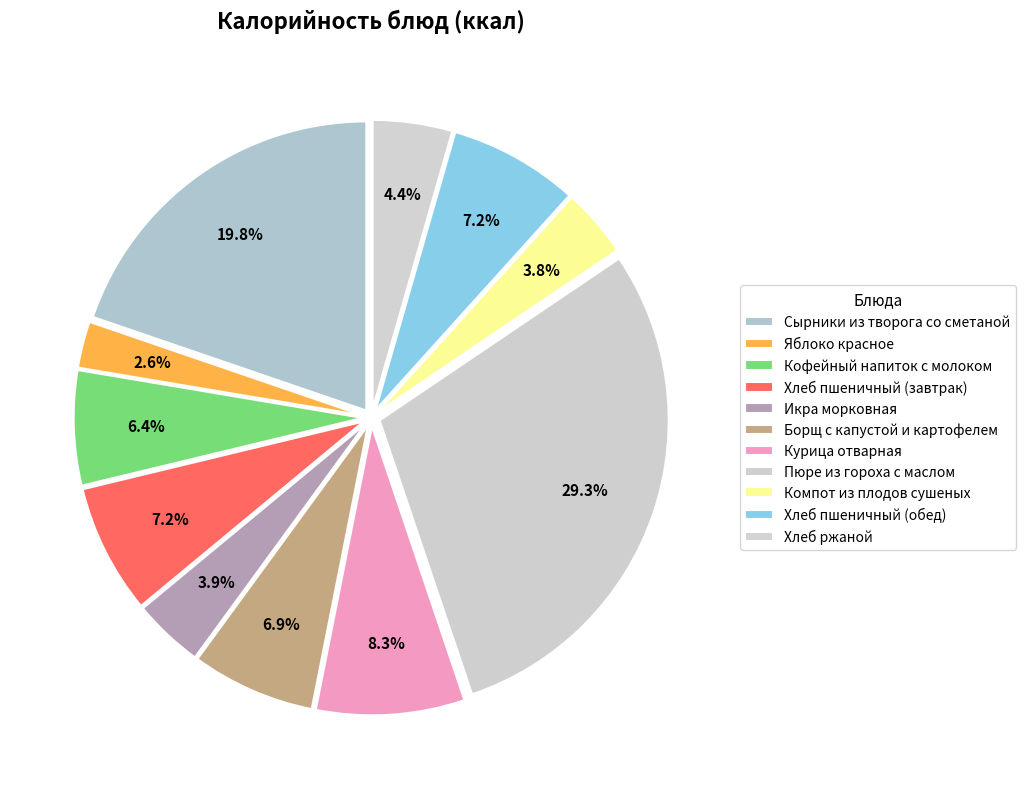

To the nearest percent, what is the difference between the Икра морковная and Кофейный напиток с молоком slice percentages?

2%